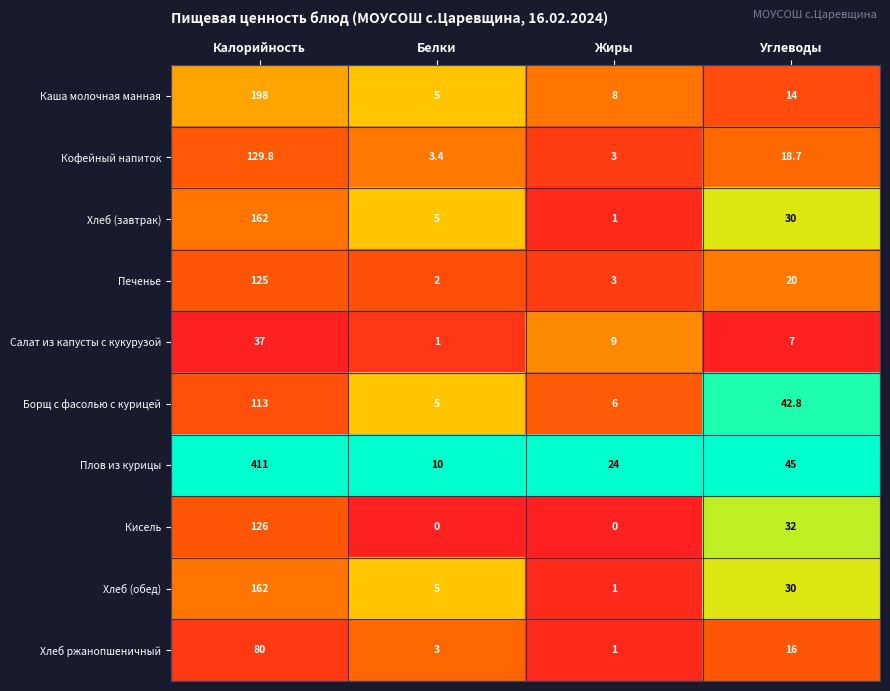

Which series has the largest total across all categories?

Плов из курицы